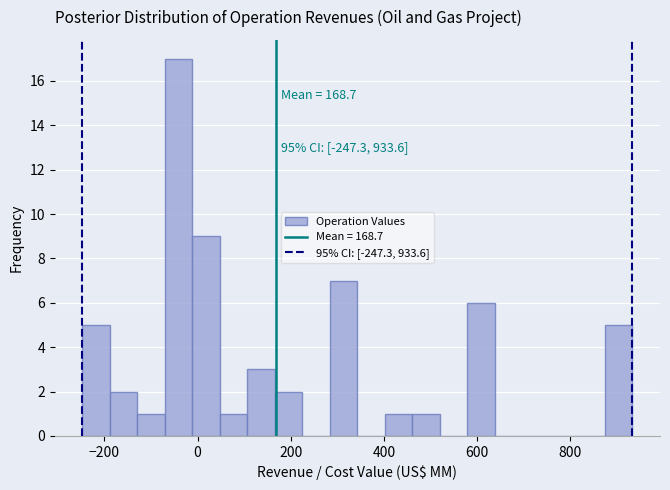

Around what value on the x-axis is the tallest bar? Give the approximate position of its centre, as read against the axis.

-40